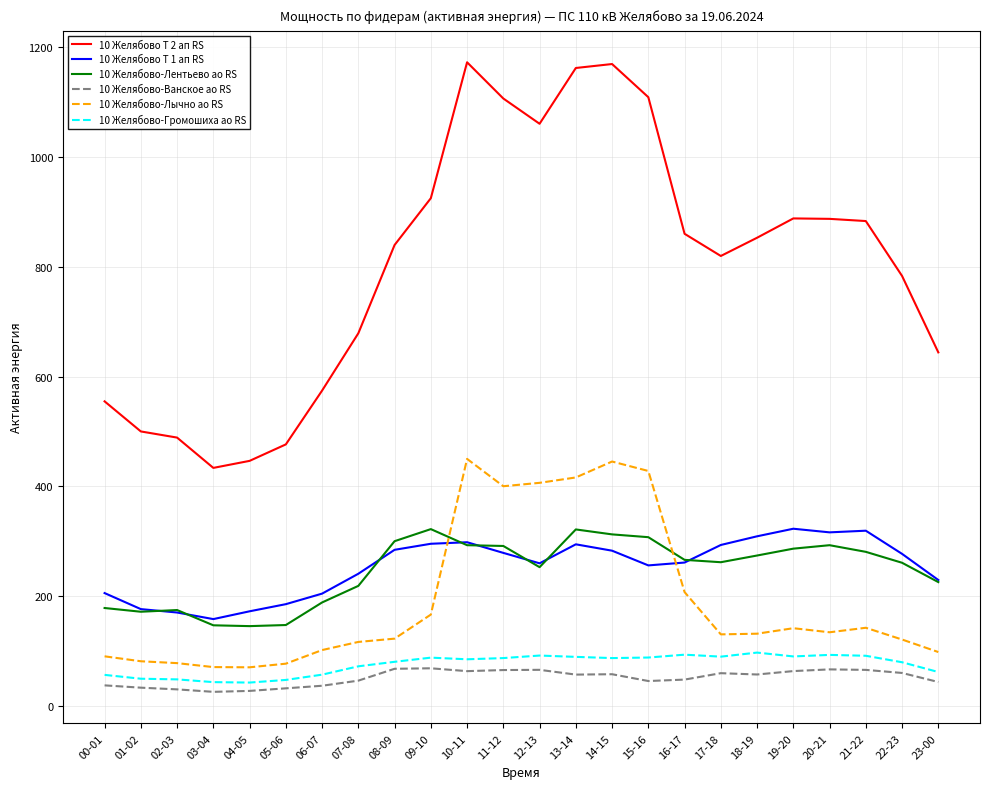

What is the difference between the maximum and second lowest values in the 10 Желябово-Громошиха ао RS series?

53.8